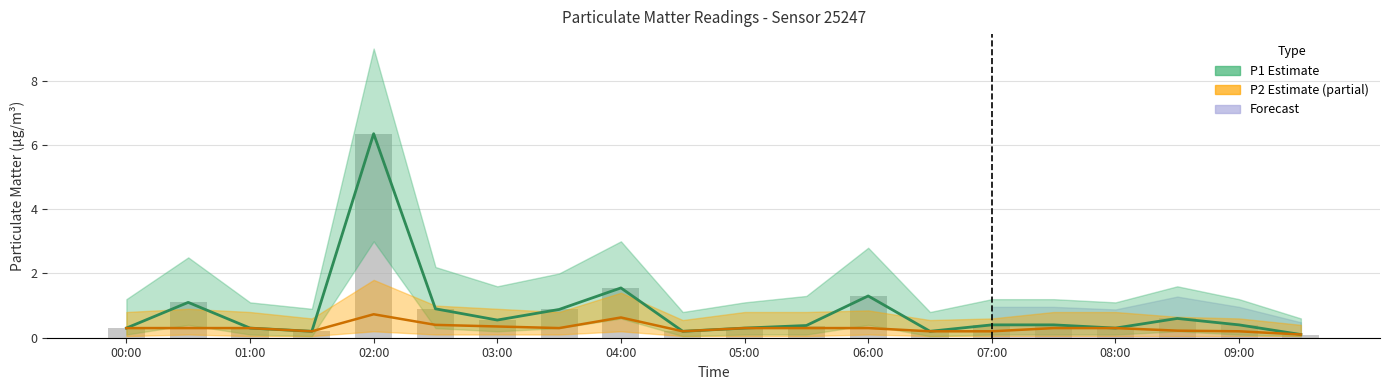

The value of P1 raw at 00:00 is 0.5. True or false?

False